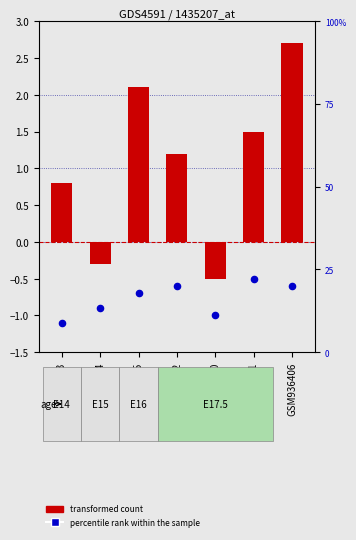

Which series contains the highest Y value?

transformed count